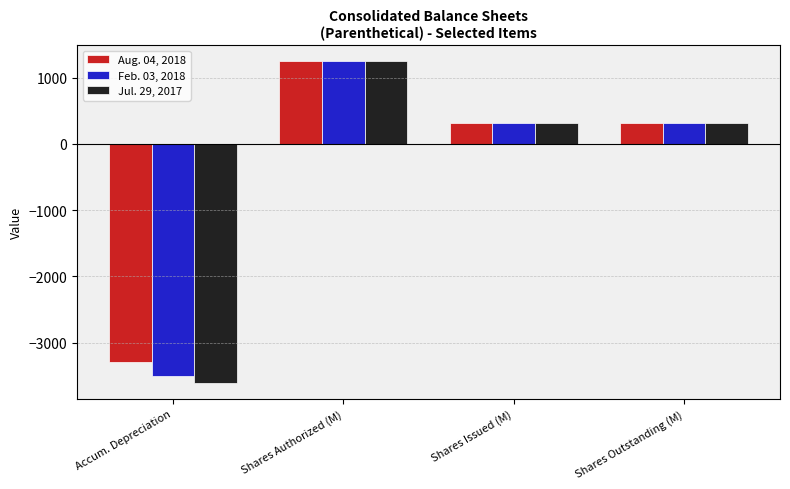

Does the chart contain stacked bars?

No